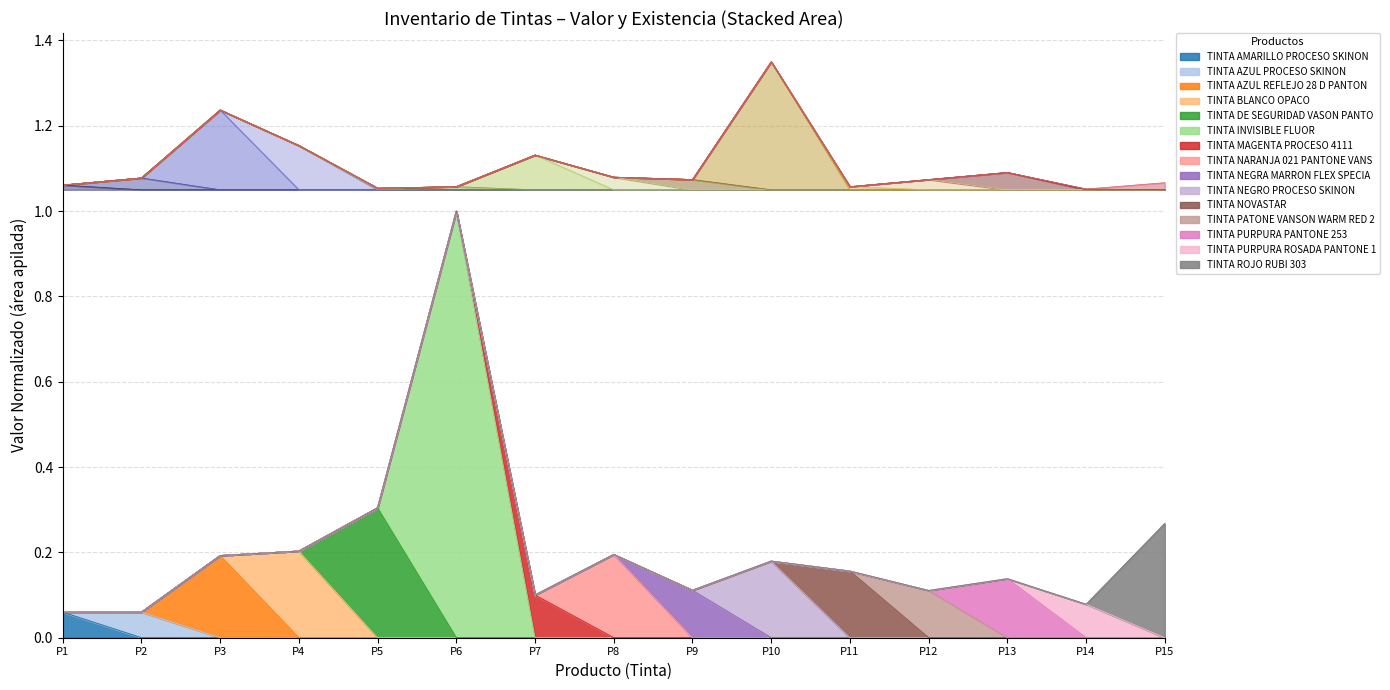

Is it true that Valor equals 0.1 at P7?

True